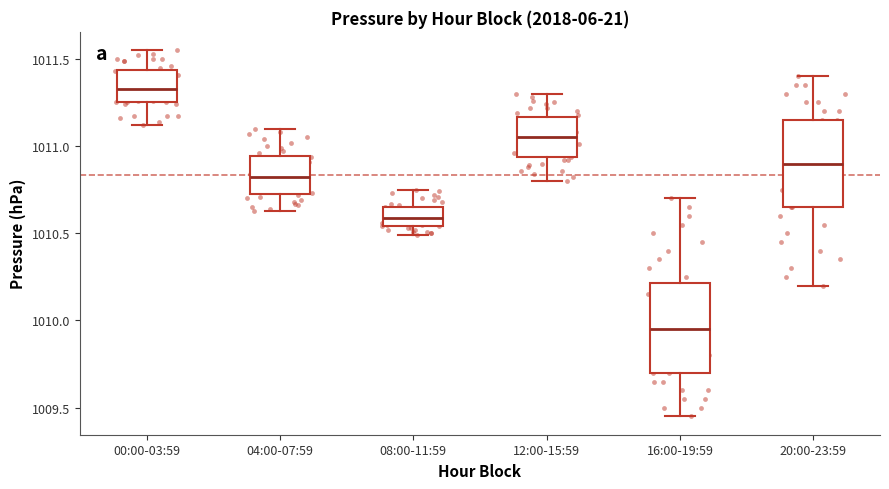

Reading left to right, transcribe this box plot: for each box, give where its median line is, the range the box spans, and where its two whiskers end, as read against the y-axis. The values are not printed on the chart, so give them approximately, as read against the axis.

00:00-03:59: median 1011.35, box 1011.25 to 1011.45, whiskers 1011.10 to 1011.55
04:00-07:59: median 1010.85, box 1010.75 to 1010.95, whiskers 1010.65 to 1011.10
08:00-11:59: median 1010.60, box 1010.55 to 1010.65, whiskers 1010.50 to 1010.75
12:00-15:59: median 1011.05, box 1010.95 to 1011.15, whiskers 1010.80 to 1011.30
16:00-19:59: median 1009.95, box 1009.70 to 1010.20, whiskers 1009.45 to 1010.70
20:00-23:59: median 1010.90, box 1010.65 to 1011.15, whiskers 1010.20 to 1011.40